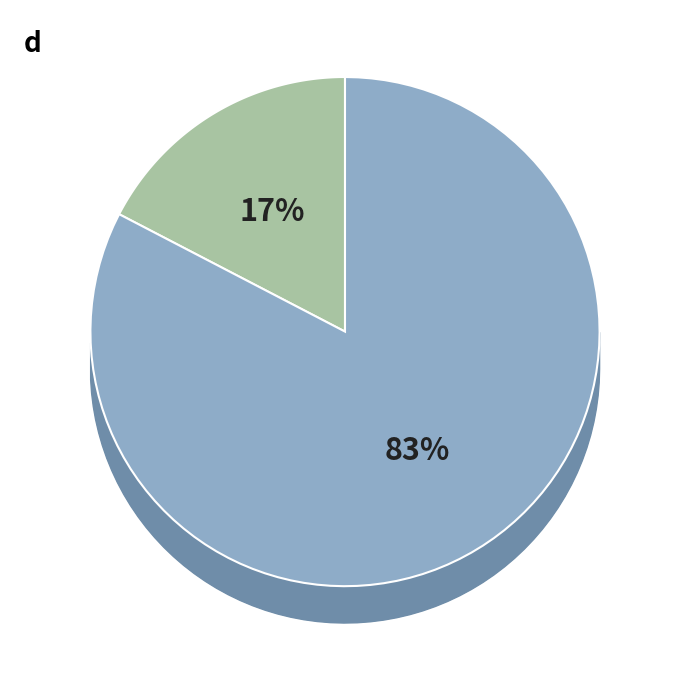

The 1 slice represents 83% of the pie. True or false?

True